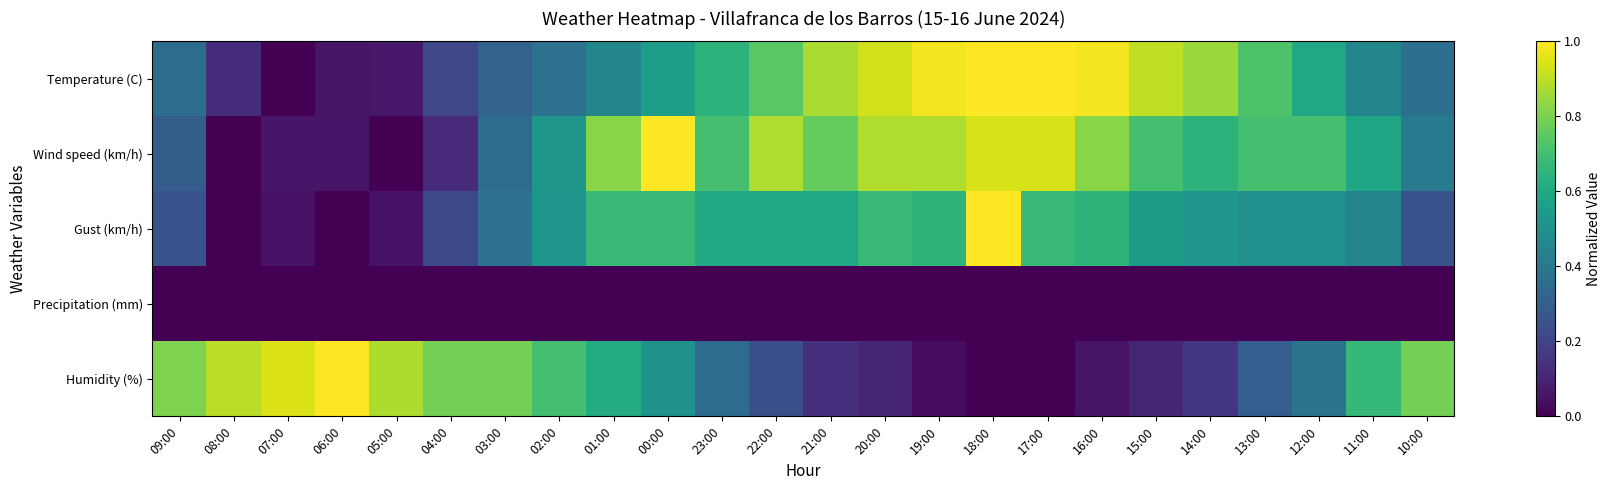

Reading left to right, extract all data points from this chart.

Temperature (C): 09:00=0.4	08:00=0.1	07:00=0.0	06:00=0.1	05:00=0.1	04:00=0.2	03:00=0.3	02:00=0.4	01:00=0.5	00:00=0.6	23:00=0.6	22:00=0.7	21:00=0.9	20:00=0.9	19:00=1.0	18:00=1.0	17:00=1.0	16:00=1.0	15:00=0.9	14:00=0.9	13:00=0.7	12:00=0.6	11:00=0.5	10:00=0.4
Wind speed (km/h): 09:00=0.3	08:00=0.0	07:00=0.1	06:00=0.1	05:00=0.0	04:00=0.1	03:00=0.4	02:00=0.5	01:00=0.8	00:00=1.0	23:00=0.7	22:00=0.9	21:00=0.8	20:00=0.9	19:00=0.9	18:00=0.9	17:00=0.9	16:00=0.8	15:00=0.7	14:00=0.6	13:00=0.7	12:00=0.7	11:00=0.6	10:00=0.4
Gust (km/h): 09:00=0.2	08:00=0.0	07:00=0.1	06:00=0.0	05:00=0.1	04:00=0.2	03:00=0.4	02:00=0.5	01:00=0.7	00:00=0.7	23:00=0.6	22:00=0.6	21:00=0.6	20:00=0.7	19:00=0.7	18:00=1.0	17:00=0.7	16:00=0.7	15:00=0.6	14:00=0.5	13:00=0.5	12:00=0.5	11:00=0.5	10:00=0.2
Precipitation (mm): 09:00=0.0	08:00=0.0	07:00=0.0	06:00=0.0	05:00=0.0	04:00=0.0	03:00=0.0	02:00=0.0	01:00=0.0	00:00=0.0	23:00=0.0	22:00=0.0	21:00=0.0	20:00=0.0	19:00=0.0	18:00=0.0	17:00=0.0	16:00=0.0	15:00=0.0	14:00=0.0	13:00=0.0	12:00=0.0	11:00=0.0	10:00=0.0
Humidity (%): 09:00=0.8	08:00=0.9	07:00=0.9	06:00=1.0	05:00=0.9	04:00=0.8	03:00=0.8	02:00=0.7	01:00=0.6	00:00=0.5	23:00=0.4	22:00=0.2	21:00=0.1	20:00=0.1	19:00=0.0	18:00=0.0	17:00=0.0	16:00=0.1	15:00=0.1	14:00=0.2	13:00=0.3	12:00=0.4	11:00=0.7	10:00=0.8